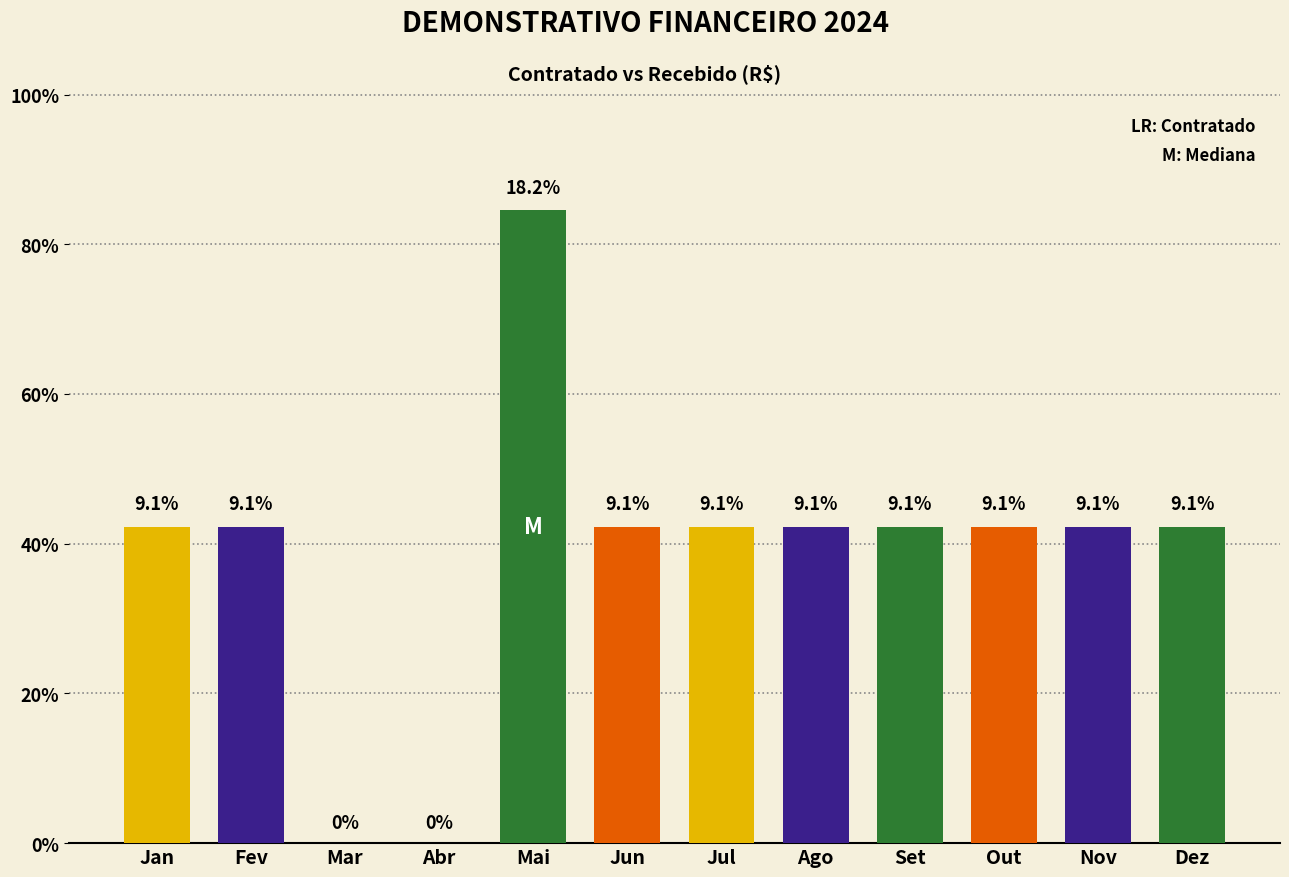

Are the bars horizontal?

No